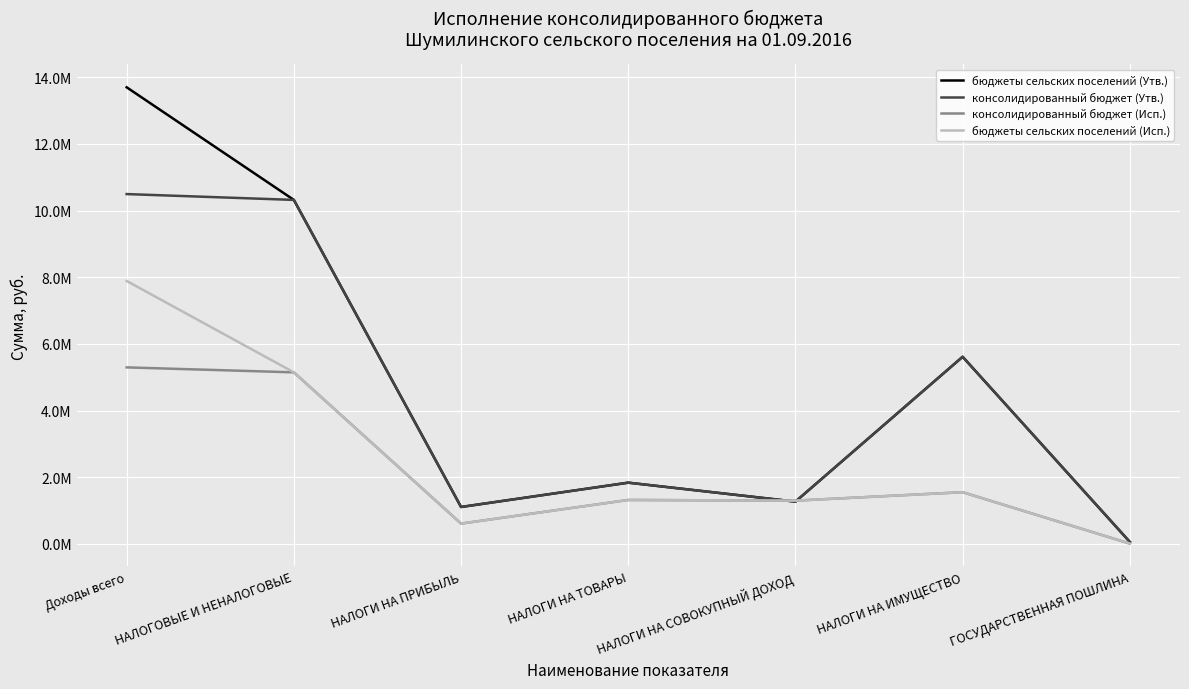

Does the chart have visible grid lines?

Yes